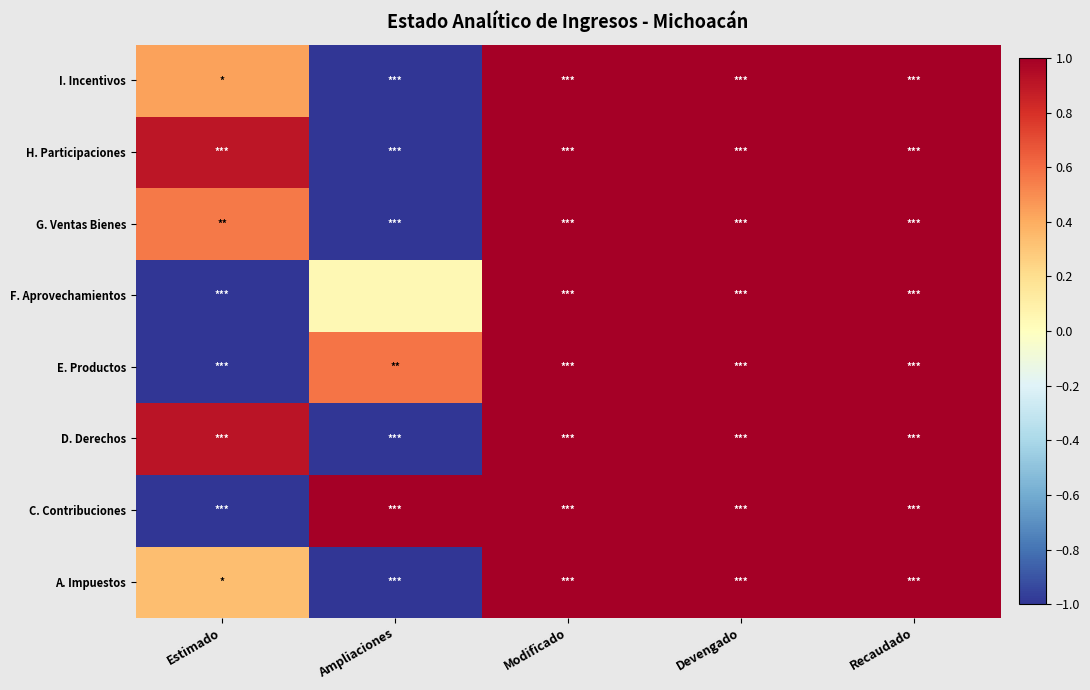

List the series in order of their peak value, lowest first.

A. Impuestos, C. Contribuciones, D. Derechos, E. Productos, F. Aprovechamientos, G. Ventas Bienes, H. Participaciones, I. Incentivos